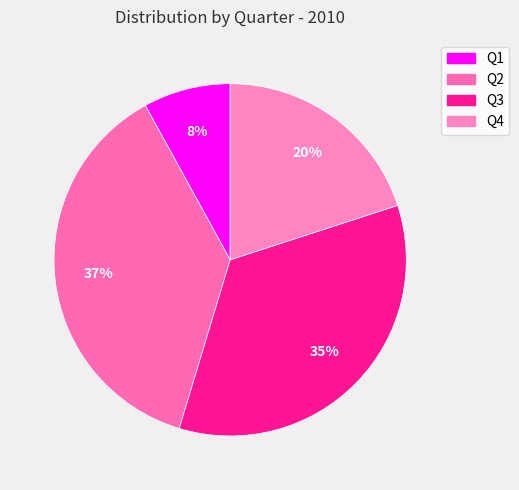

Does Q3 account for over 50% of the chart?

No